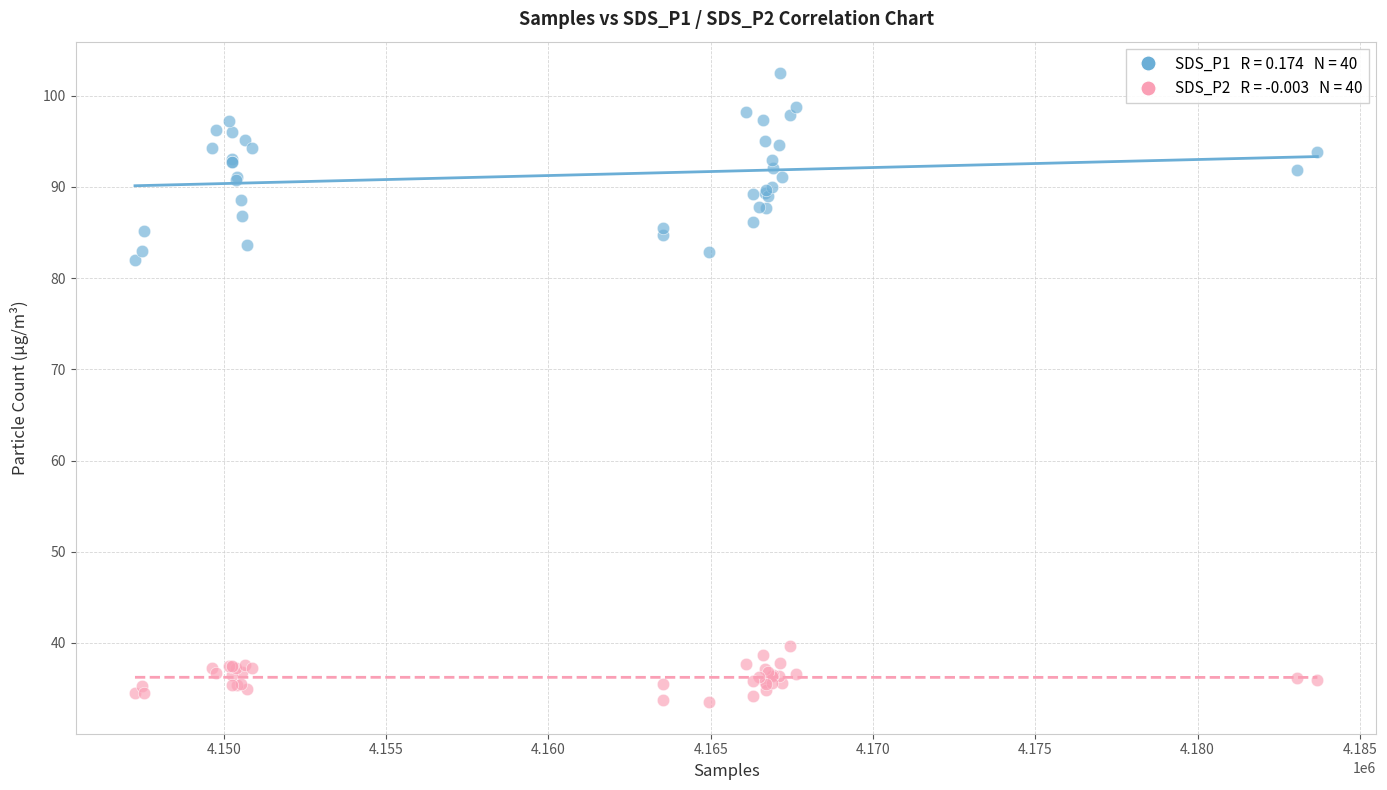

Across all series, what Y value is closest to 67?

82.0